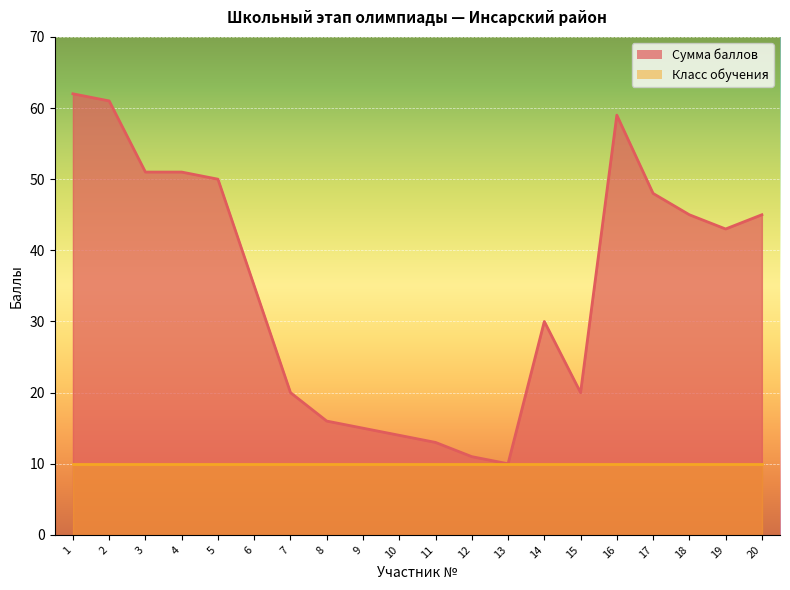

List the labels in order of value, largest first.

1, 2, 16, 3, 4, 5, 17, 18, 20, 19, 6, 14, 7, 15, 8, 9, 10, 11, 12, 13